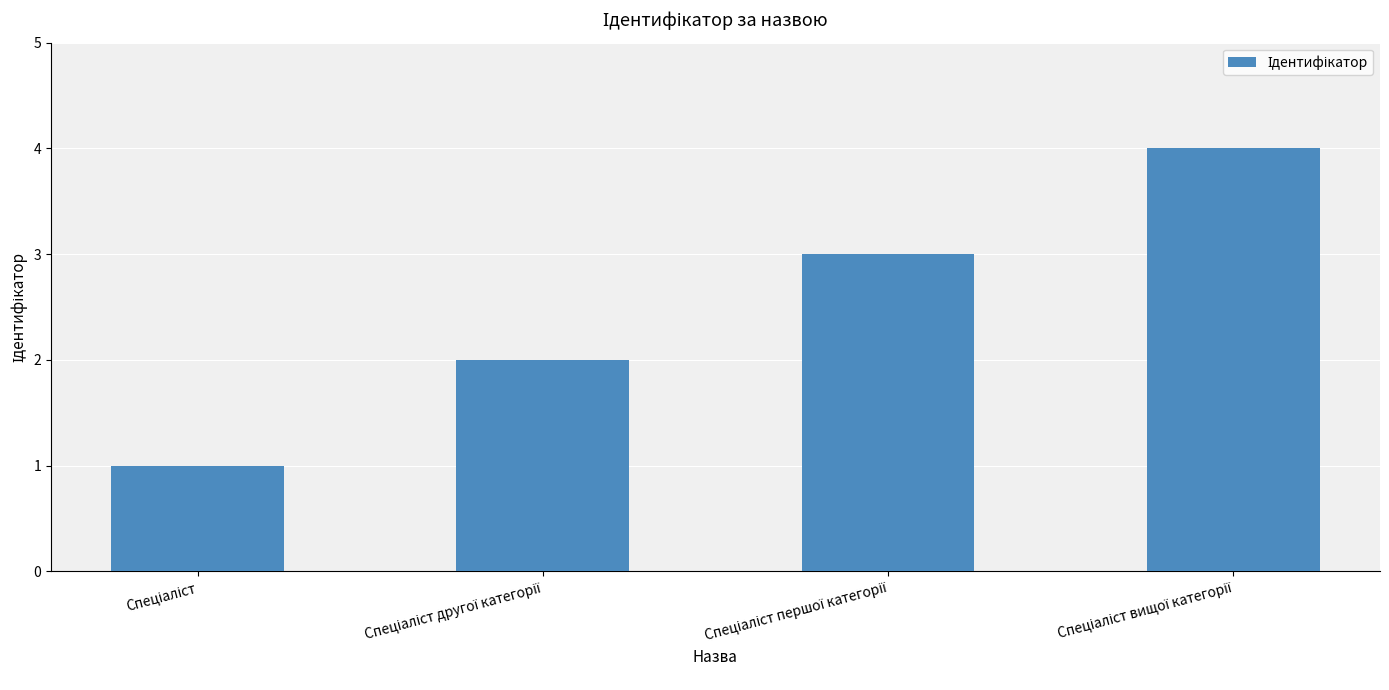

How many bars are there in total?

4